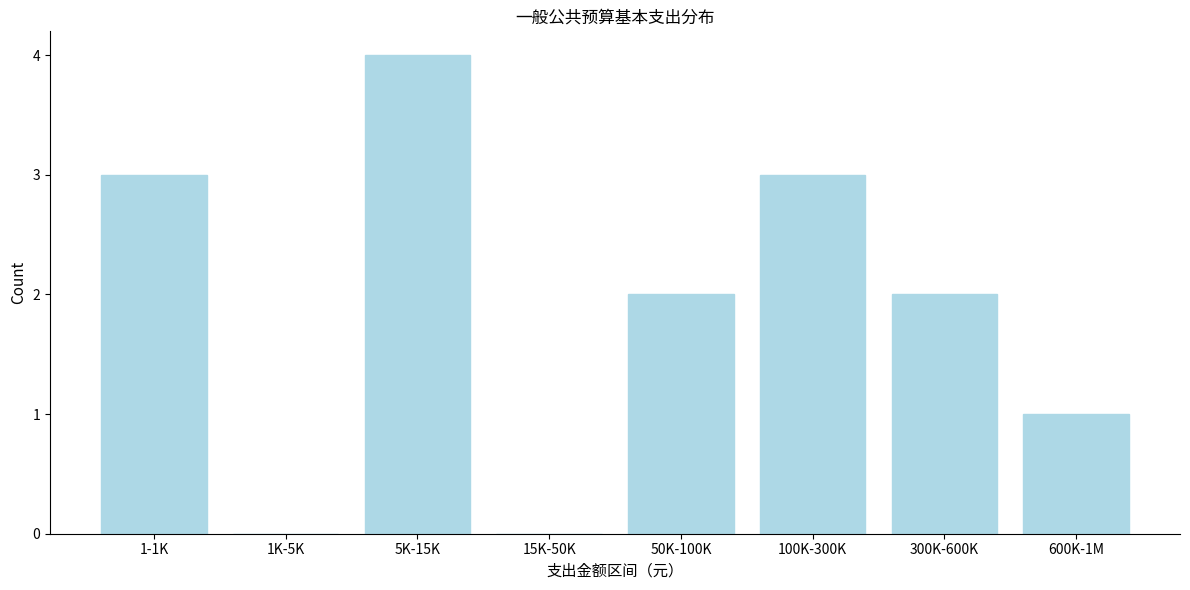

Reading left to right, list all the values displayed in this chart.

1-1K=3	1K-5K=0	5K-15K=4	15K-50K=0	50K-100K=2	100K-300K=3	300K-600K=2	600K-1M=1